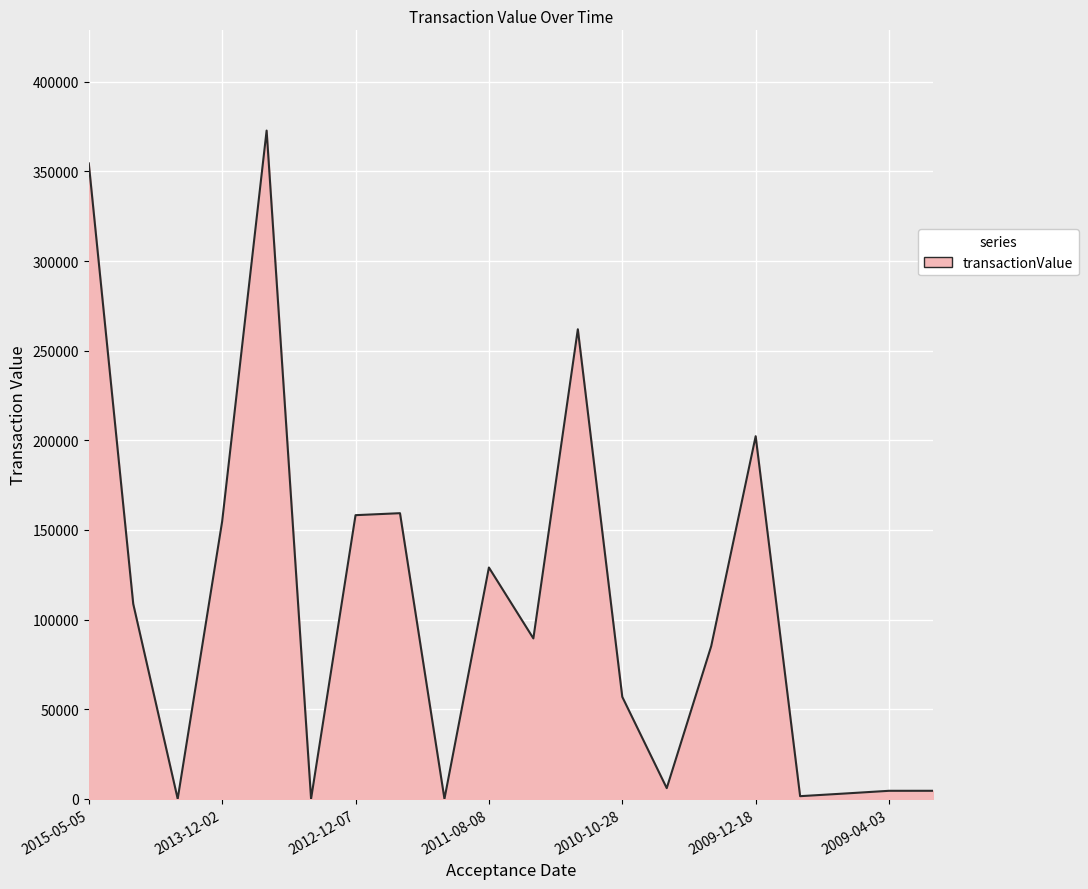

What is the maximum value shown in the chart?

372798